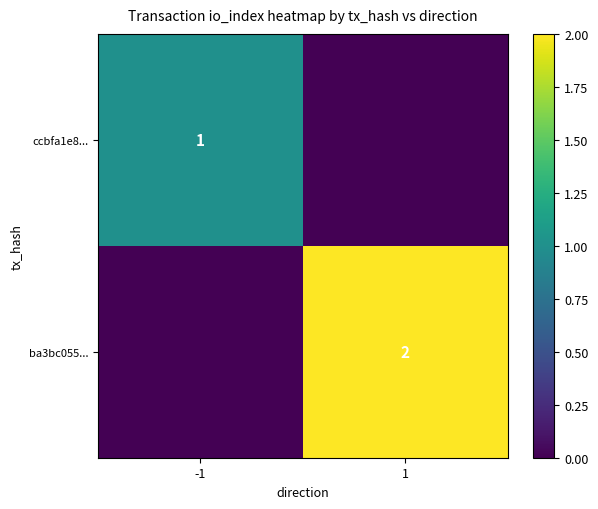

At which category is the sum across all series the highest?

1